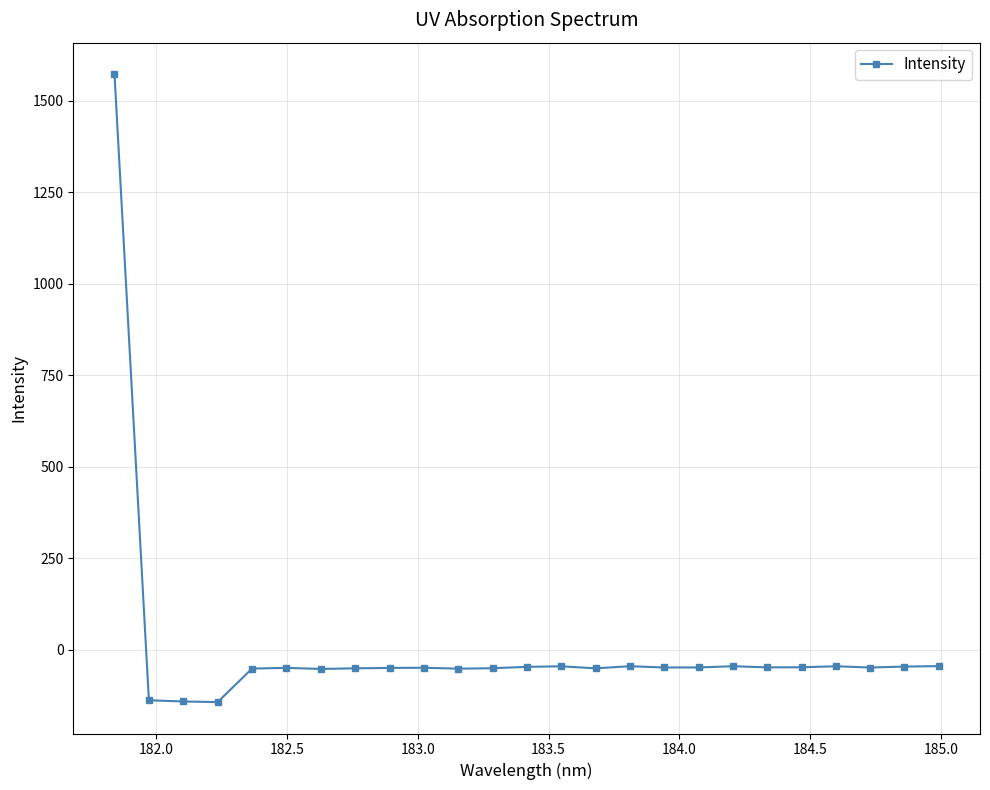

True or false: there are more than 0 points higher than both neighbors.

True